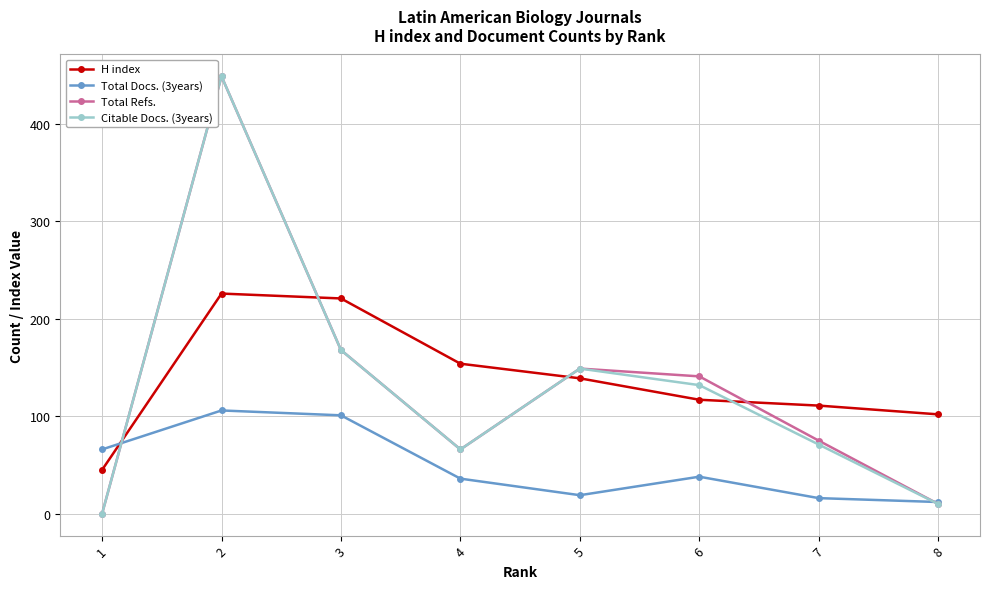

At which category is the sum across all series the highest?

2